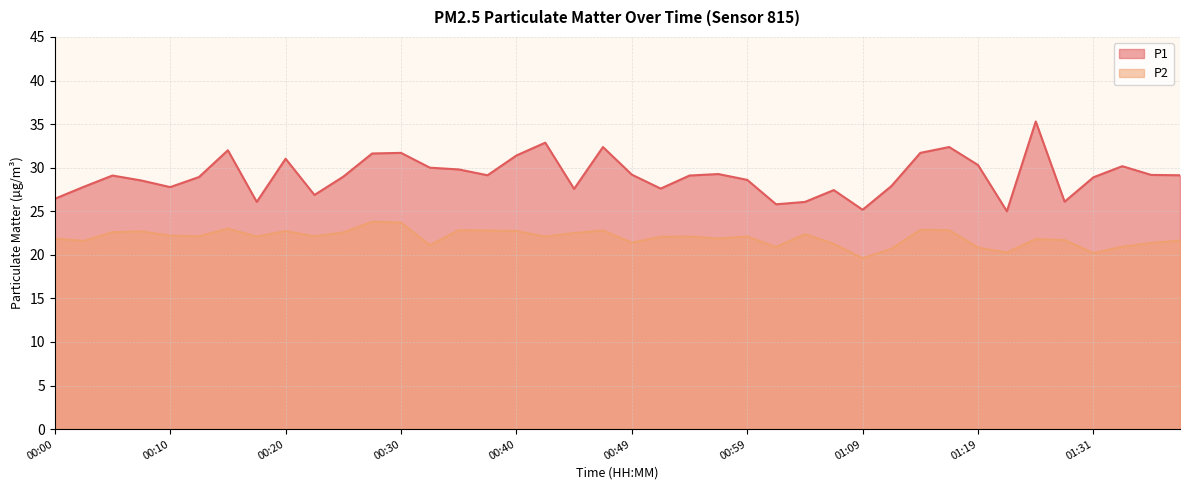

What is the total value across all series at 00:25?

51.5